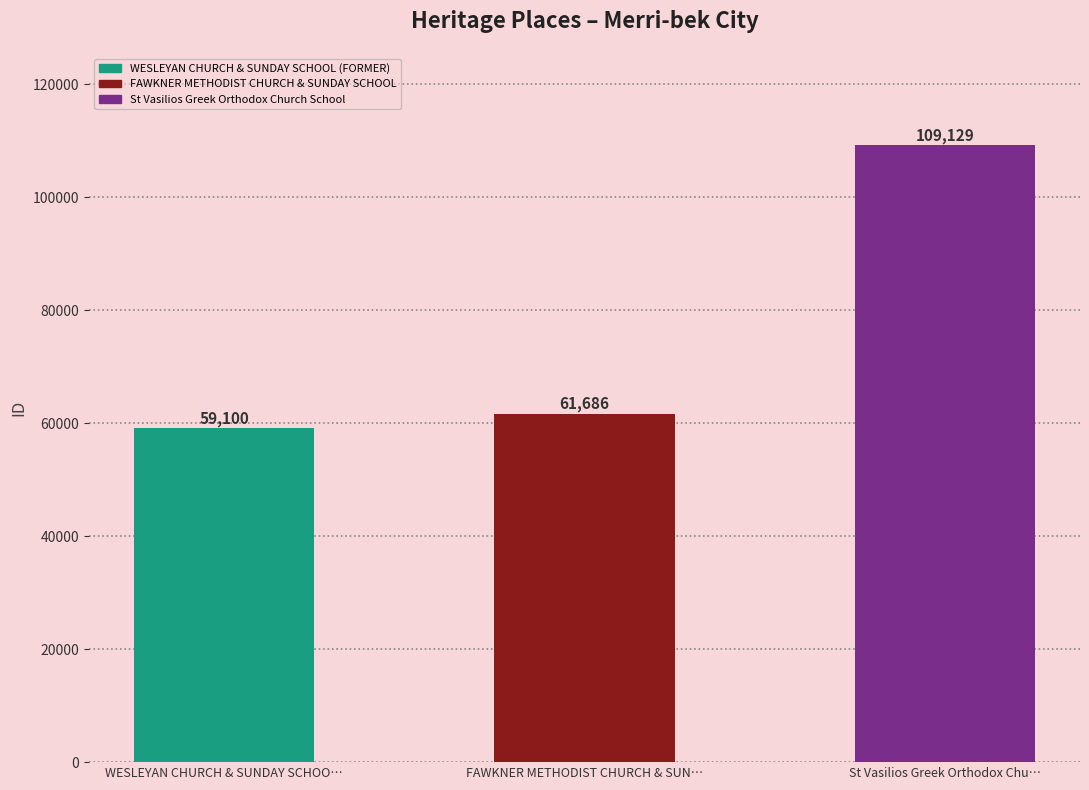

Does the chart contain stacked bars?

No